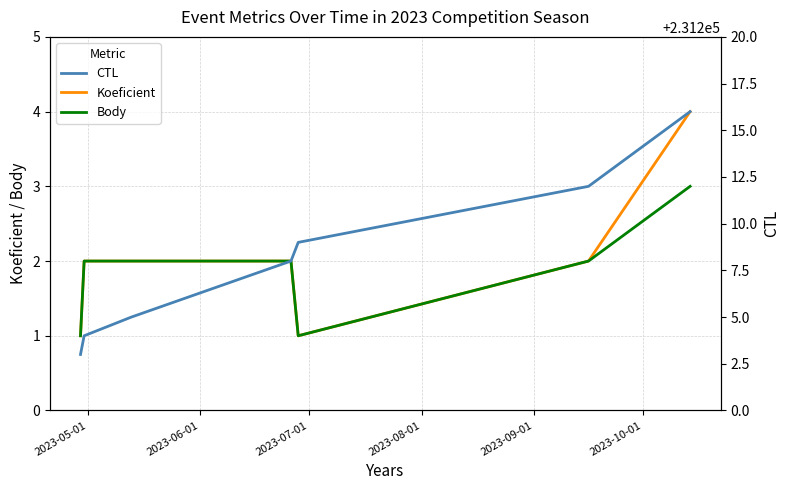

What is the highest value of the Body series?

3